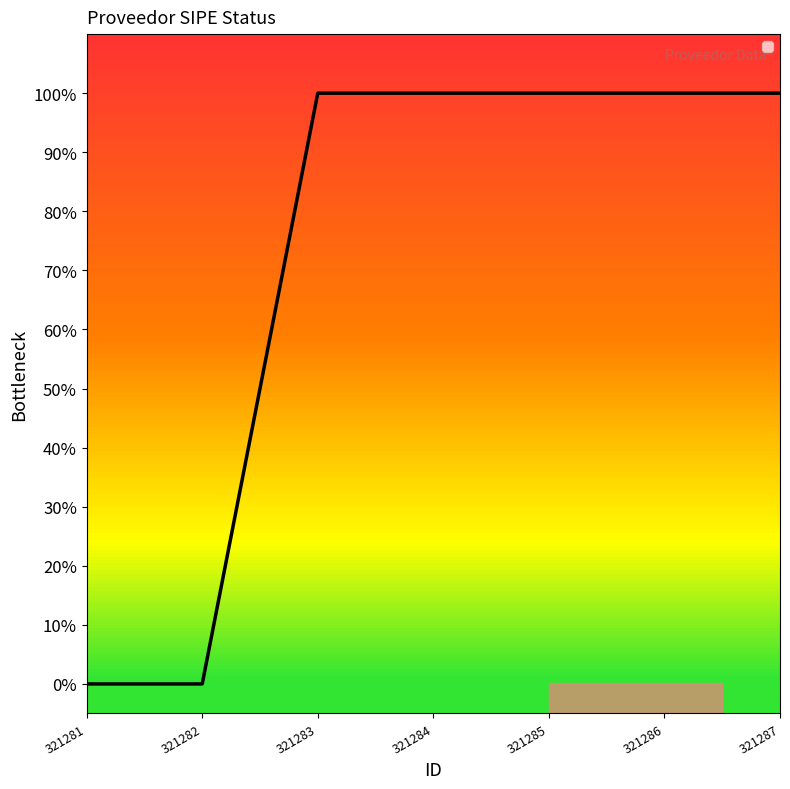

Reading right to left, what are all the values shown in this chart?

321287=1	321286=1	321285=1	321284=1	321283=1	321282=0	321281=0